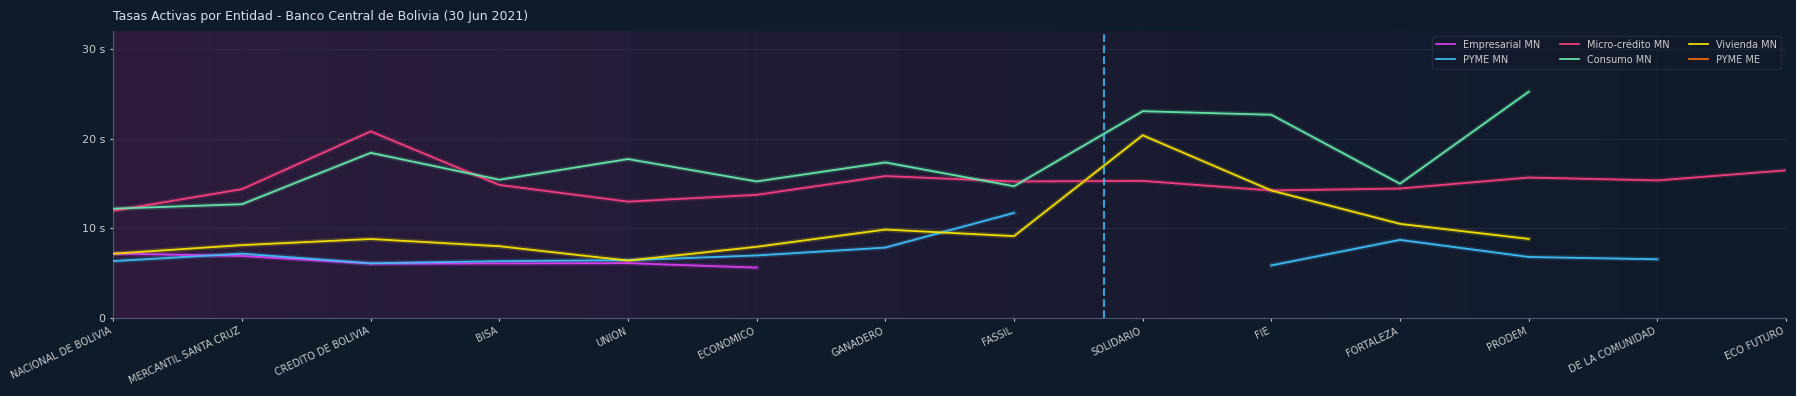

Which category has the highest value in the Empresarial MN series?

NACIONAL DE BOLIVIA